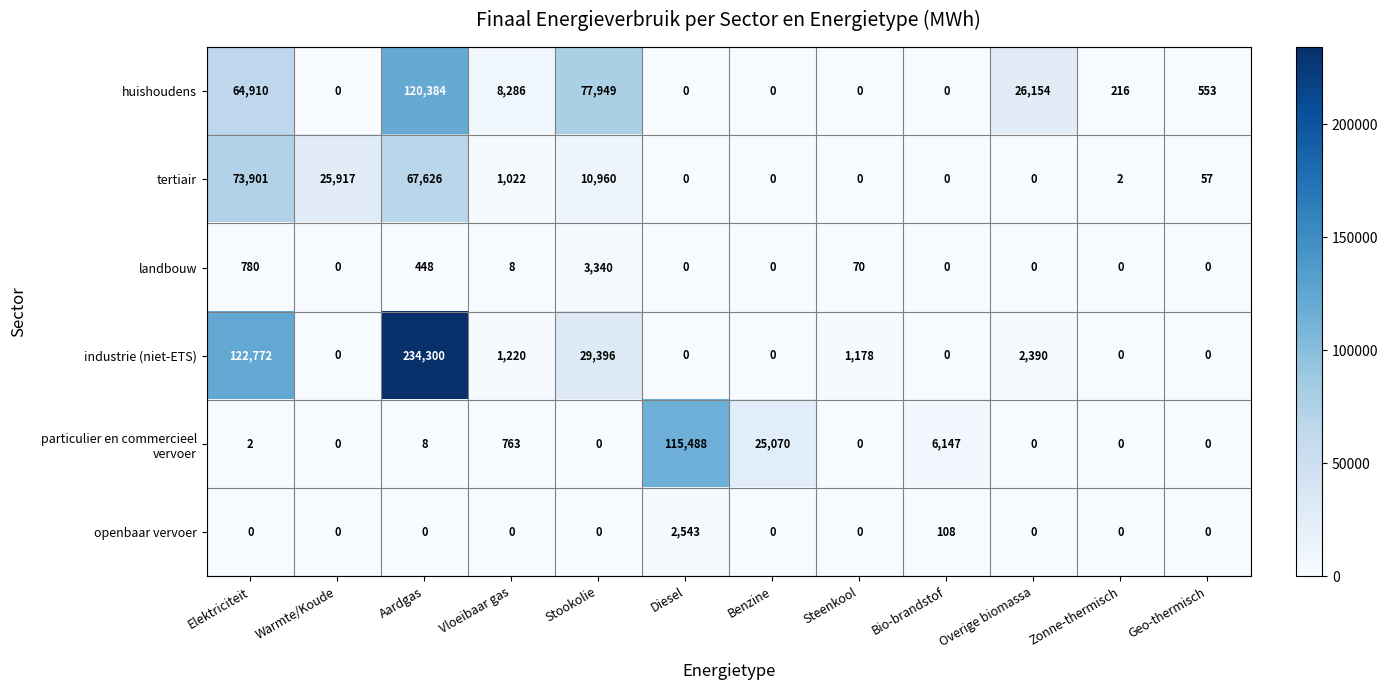

What is the difference between the highest and lowest values at Elektriciteit?

122772